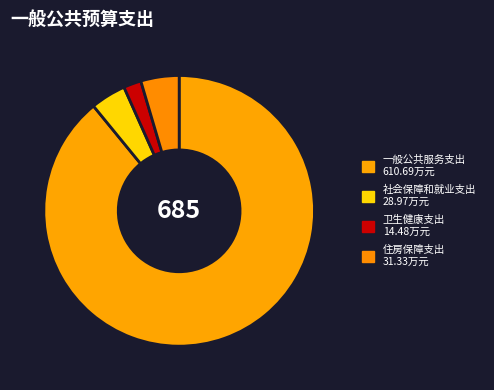

To the nearest percent, what percentage of the pie is 一般公共服务支出?

89%